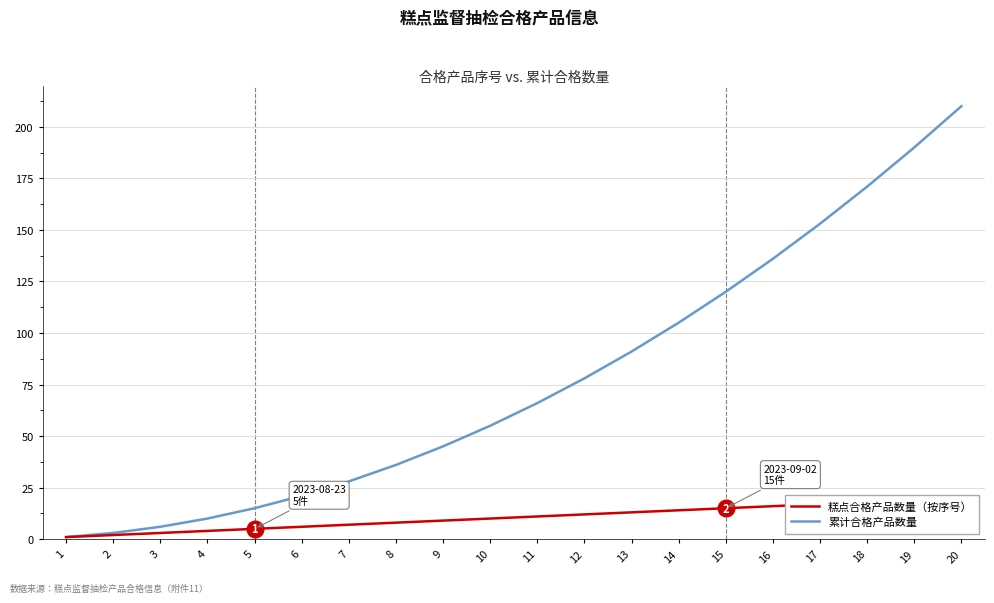

At which category is the sum across all series the highest?

20